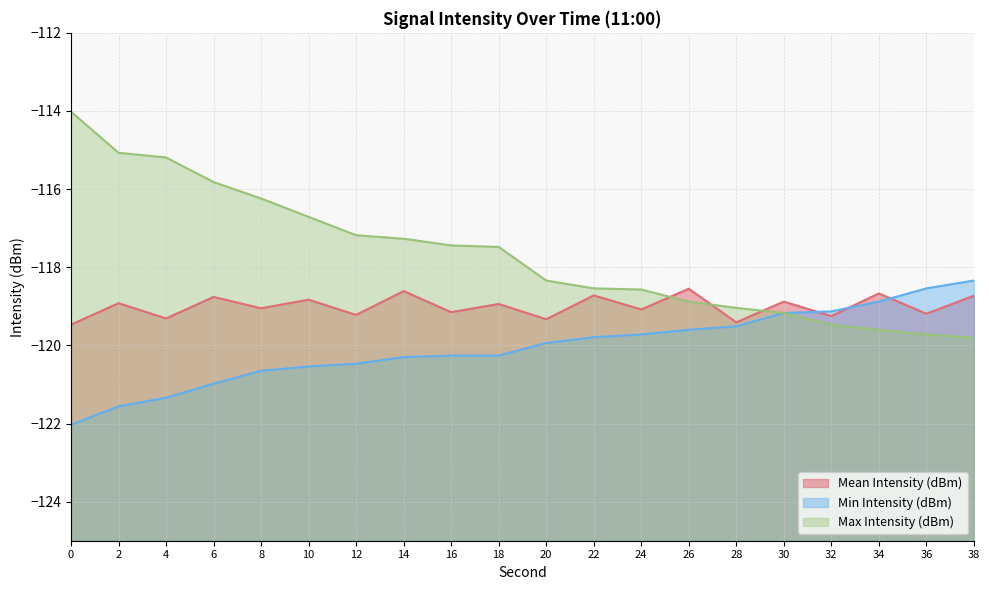

Reading left to right, what are all the values shown in this chart?

Mean Intensity (dBm): -119.5	-118.9	-119.3	-118.8	-119.0	-118.8	-119.2	-118.6	-119.2	-118.9	-119.3	-118.7	-119.1	-118.5	-119.4	-118.9	-119.2	-118.7	-119.2	-118.7
Min Intensity (dBm): -122.0	-121.6	-121.3	-121.0	-120.7	-120.5	-120.5	-120.3	-120.3	-120.3	-119.9	-119.8	-119.7	-119.6	-119.5	-119.2	-119.1	-118.9	-118.5	-118.3
Max Intensity (dBm): -114.0	-115.1	-115.2	-115.8	-116.2	-116.7	-117.2	-117.3	-117.4	-117.5	-118.3	-118.5	-118.6	-118.9	-119.0	-119.2	-119.5	-119.6	-119.7	-119.8